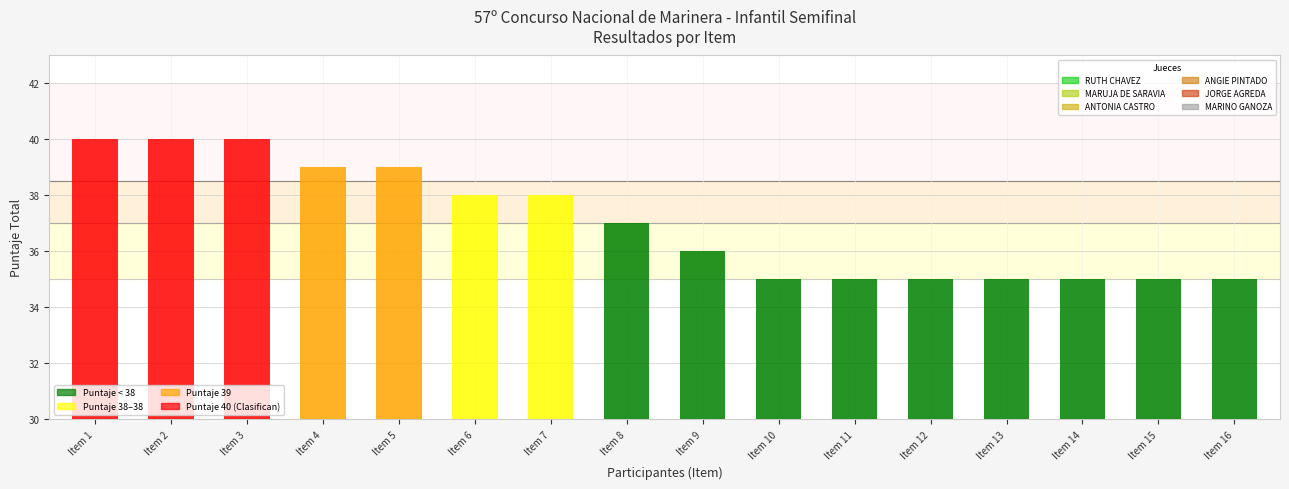

What is the change in value from Item 6 to Item 11?

-3